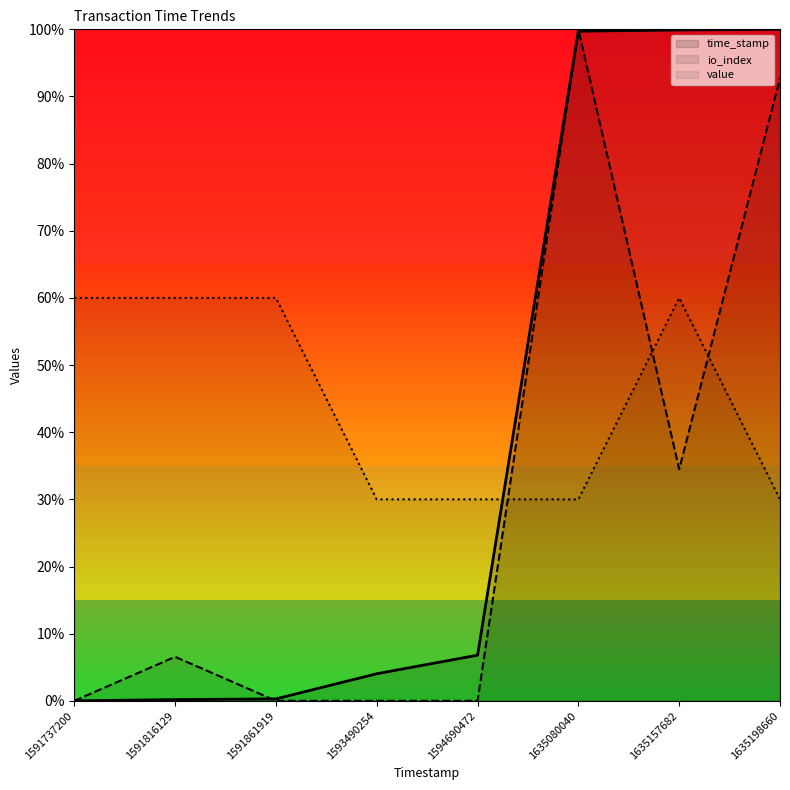

Between 1635157682 and 1591861919, which is larger?

1635157682